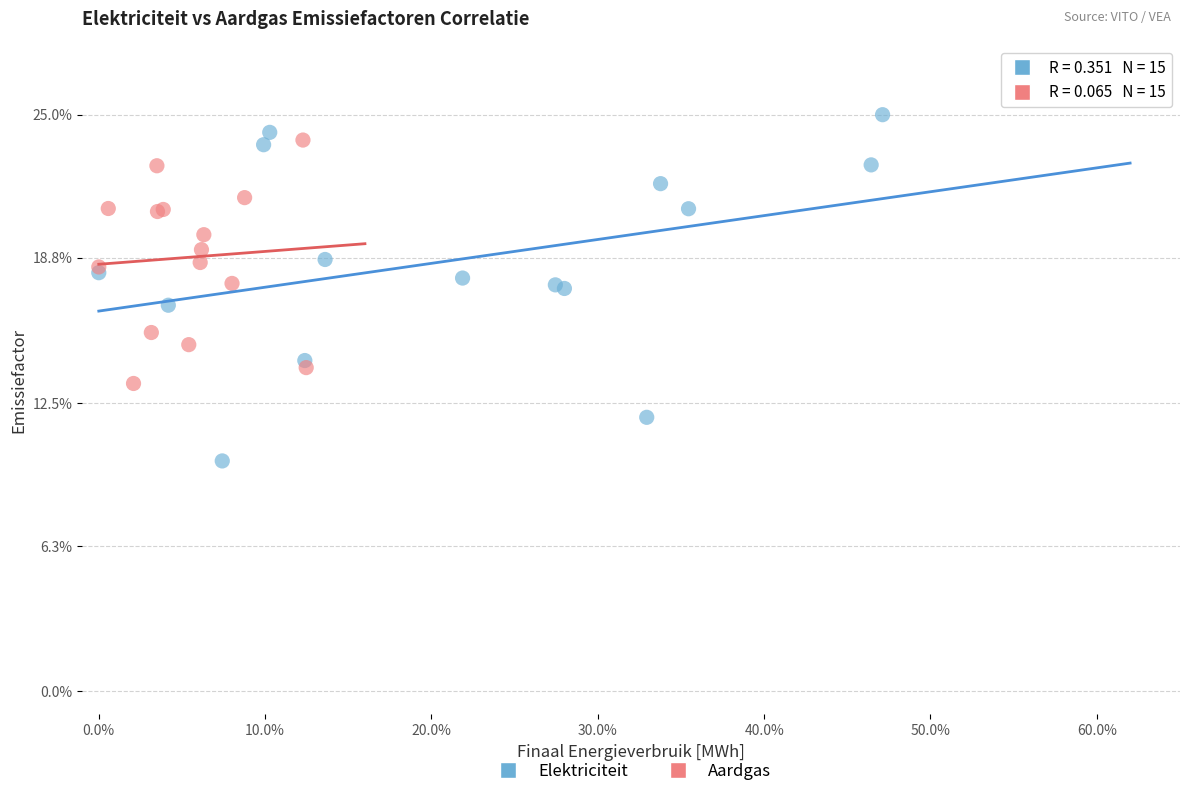

Which series reaches the maximum Y coordinate?

Elektriciteit